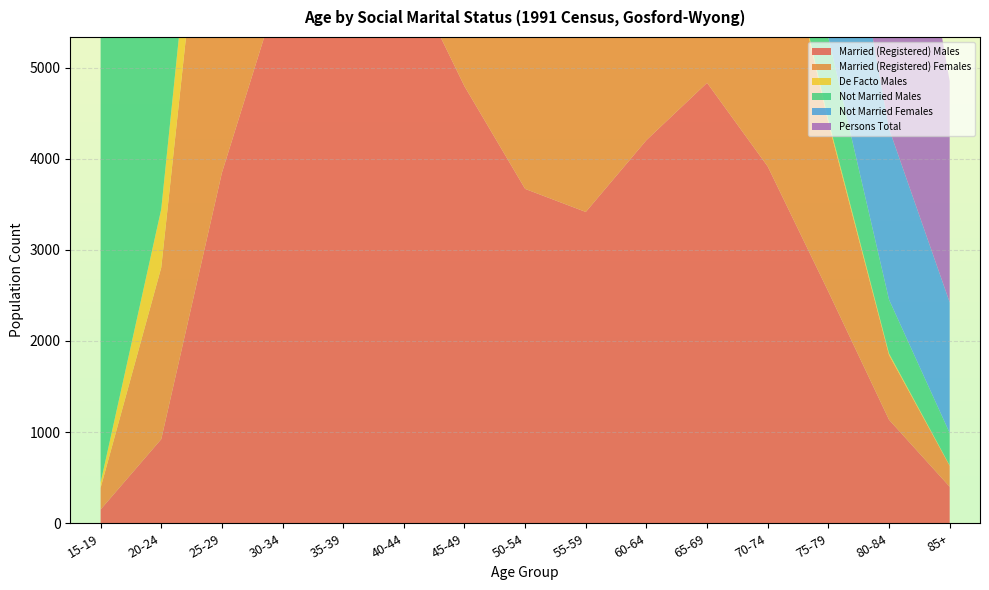

Reading right to left, what are all the values shown in this chart?

Married (Registered) Males: 401	1136	2542	3915	4833	4204	3416	3669	4795	6164	6272	5979	3846	923	151
Married (Registered) Females: 230	710	1852	3383	4334	4371	3605	3540	4423	5848	6435	6925	5156	1883	237
De Facto Males: 4	17	28	45	66	107	125	184	283	417	509	721	930	641	58
Not Married Males: 356	591	905	1021	1156	1123	864	964	1127	1466	1557	2070	2811	4832	7621
Not Married Females: 1433	1876	2708	2721	2453	1907	1301	1162	1294	1725	1753	1855	2023	3601	7075
Persons Total: 2427	4337	8058	11115	12891	11772	9384	9674	12169	15977	16964	18208	15622	12769	15396